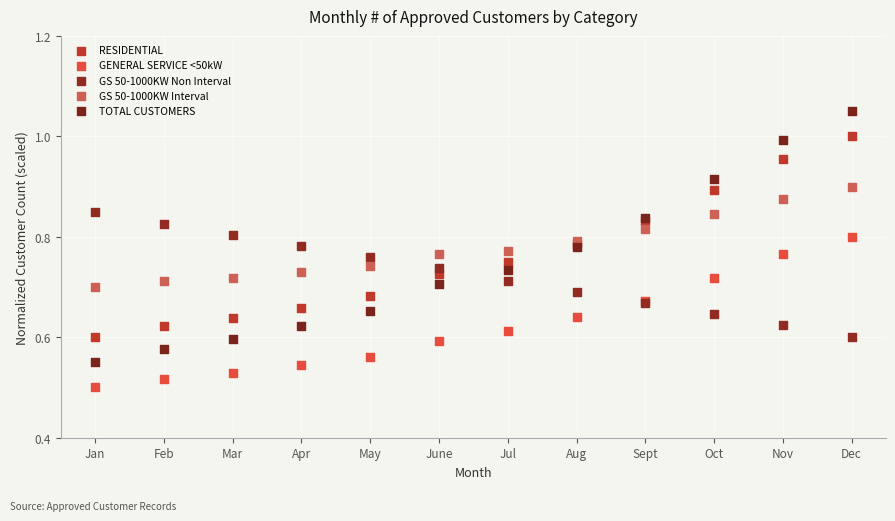

What is the X range (max minus min) for the scatter plot?

11.0